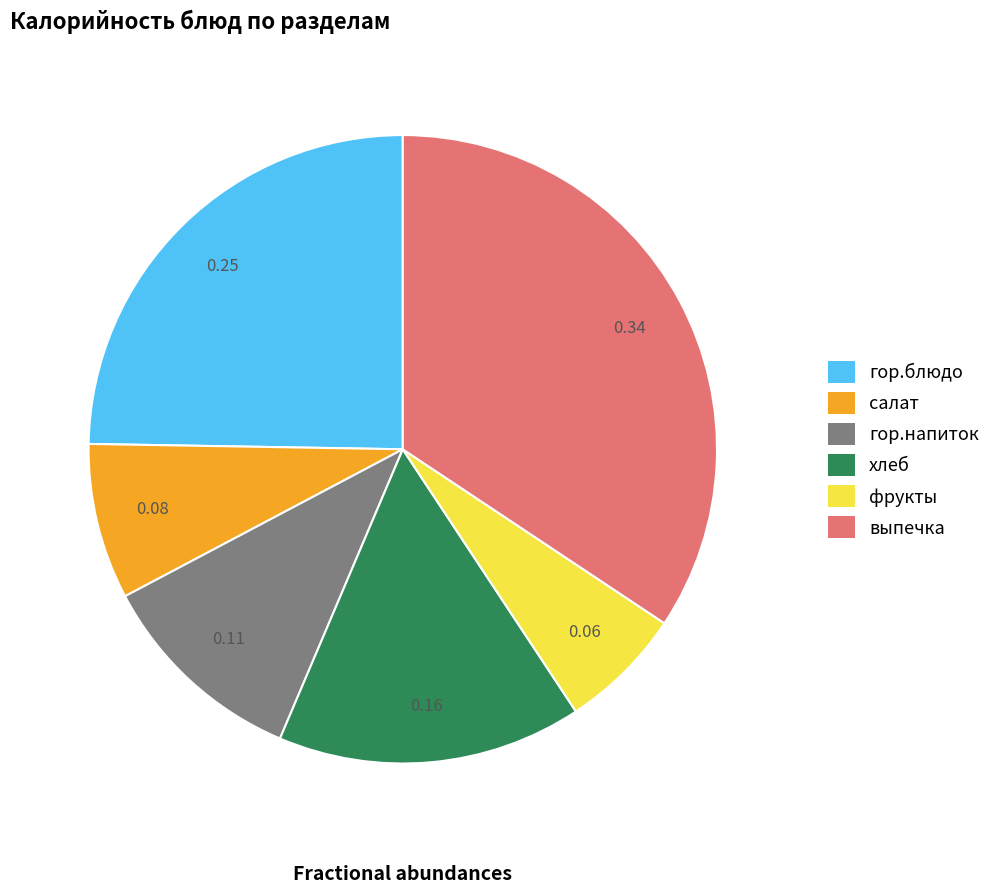

How many slices are in this pie chart?

6